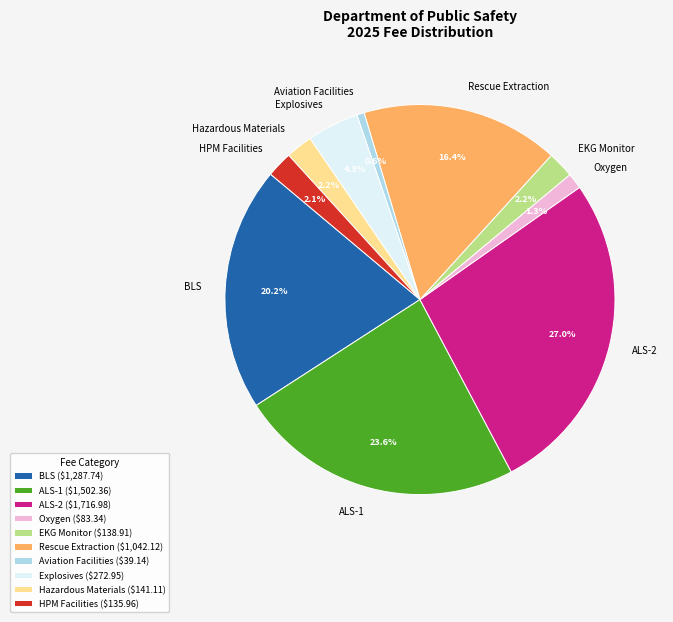

To the nearest percent, what is the average slice percentage?

10%